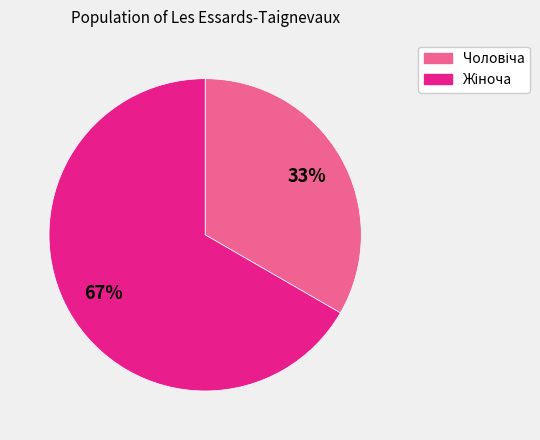

To the nearest percent, what is the average slice percentage?

50%